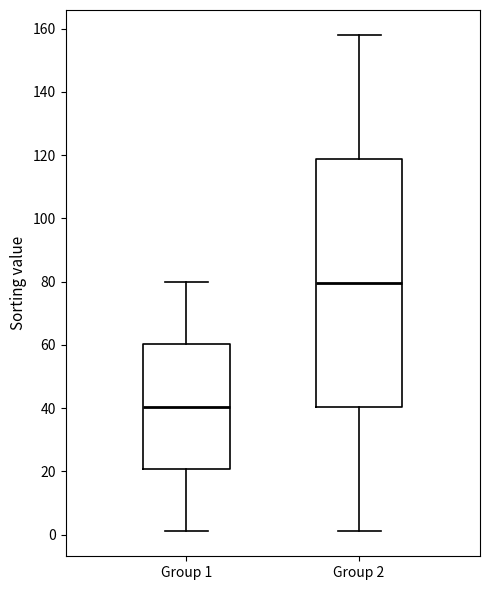

Where is the lower edge of the box for Group 1 on the y-axis? The values are not printed on the chart, so give them approximately, as read against the axis.

20